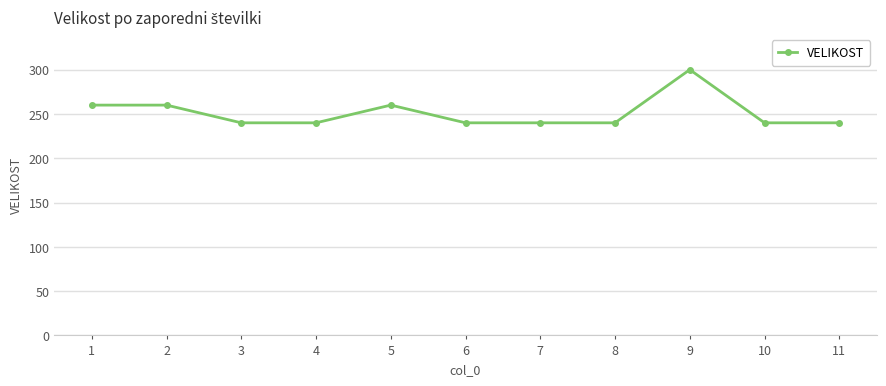

At which category does the chart reach its peak across all series?

9